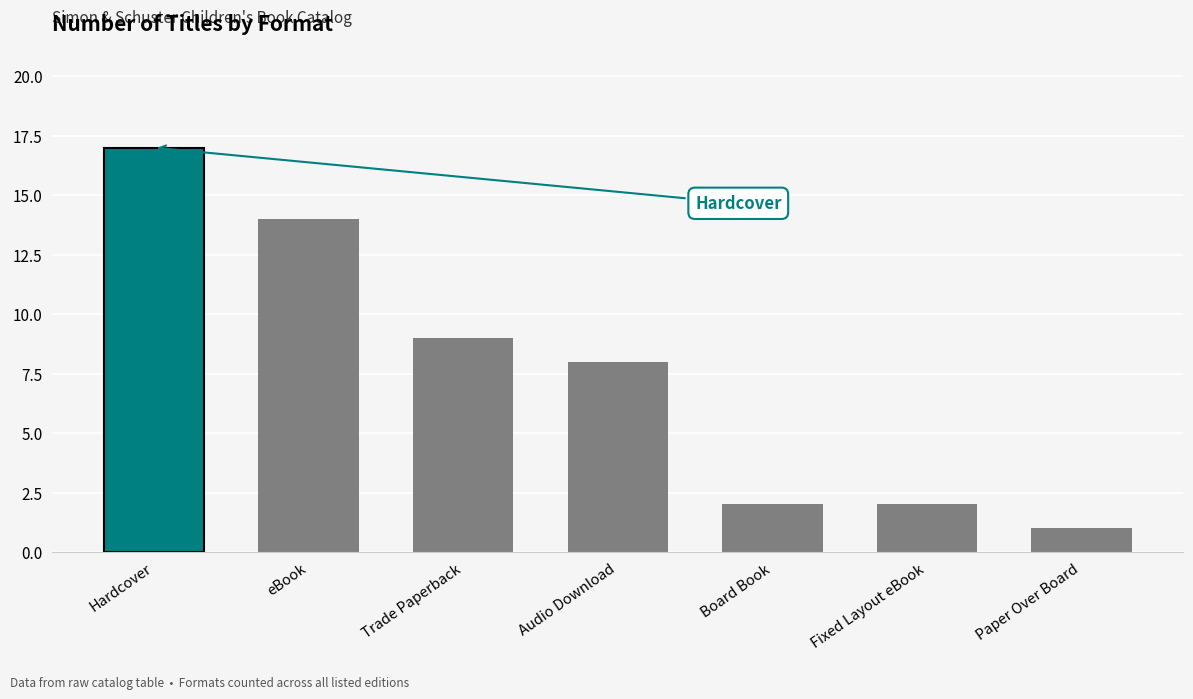

What is the smallest value displayed?

1